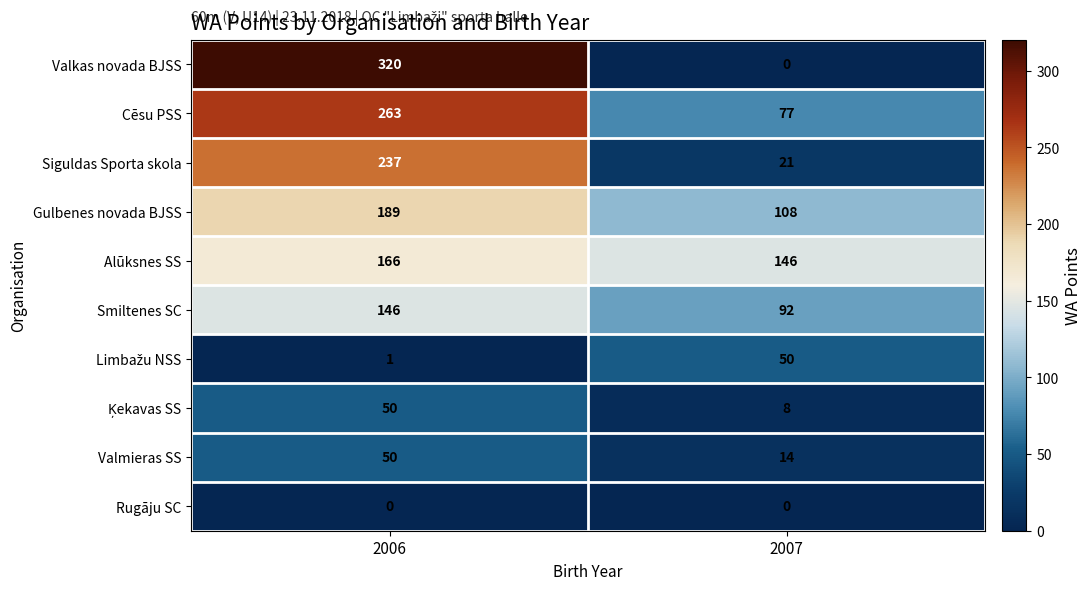

What is the difference between the maximum and minimum values in the Alūksnes SS series?

20